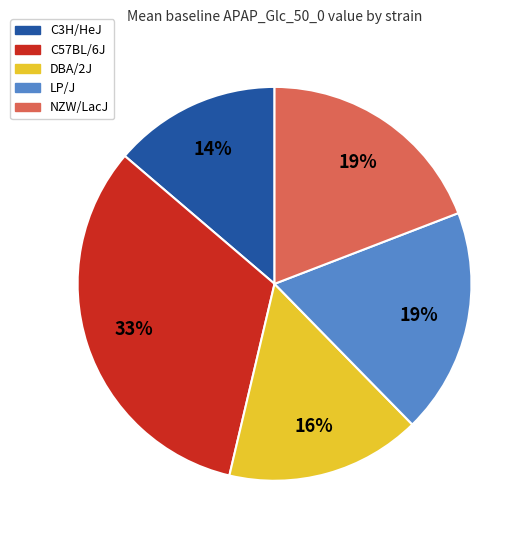

Between DBA/2J and C57BL/6J, which is larger?

C57BL/6J